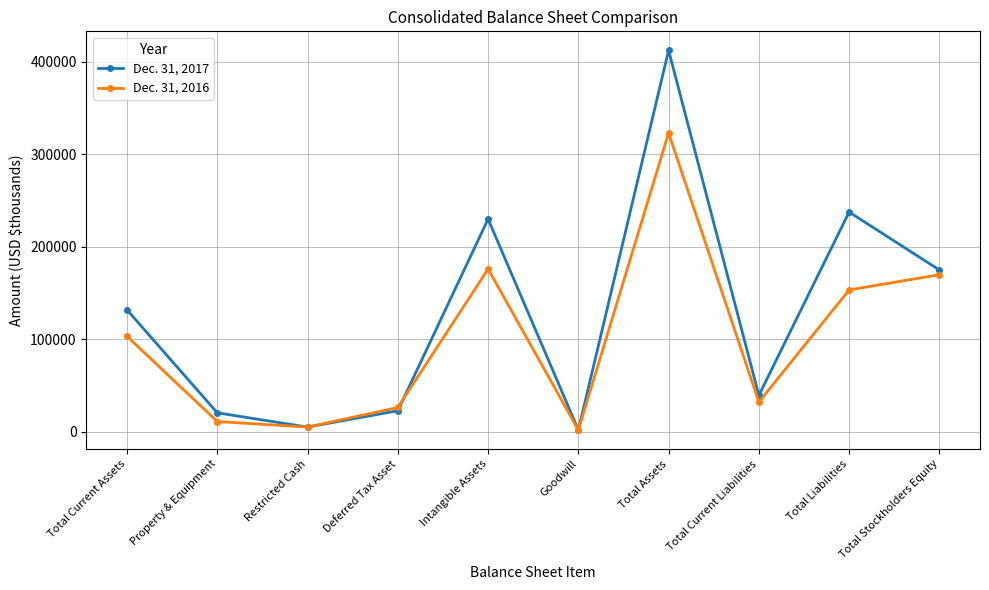

What is the label of the 1st point from the right?

Total Stockholders Equity